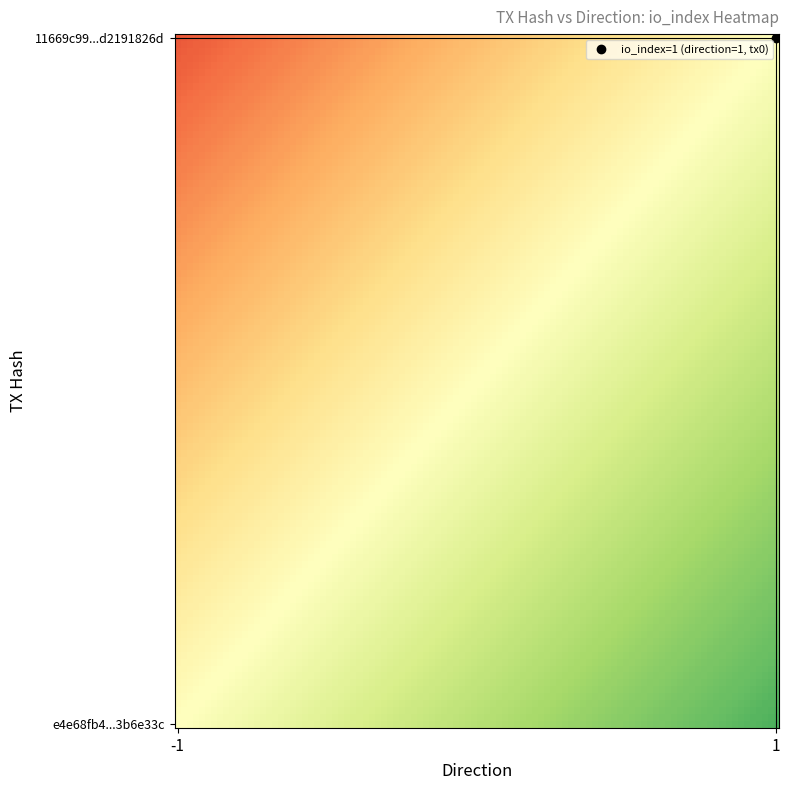

At which category does the chart reach its minimum across all series?

-1